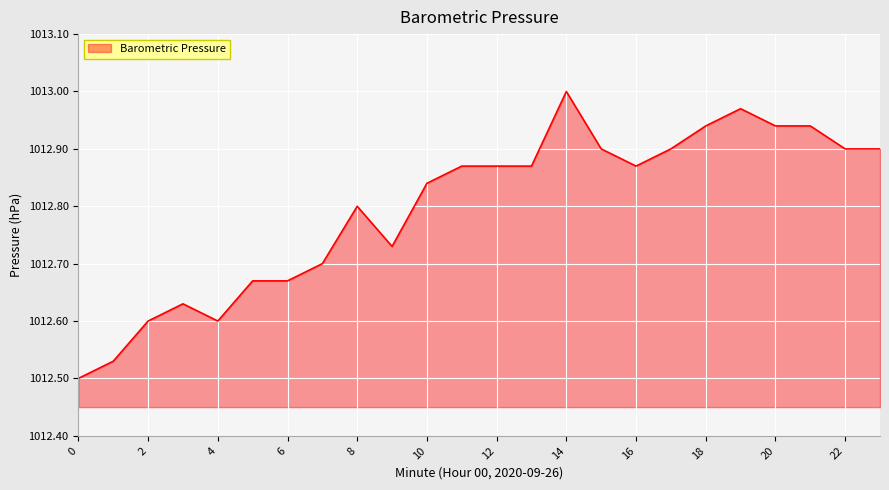

Reading left to right, what are all the values shown in this chart?

1012.5	1012.5	1012.6	1012.6	1012.6	1012.7	1012.7	1012.7	1012.8	1012.7	1012.8	1012.9	1012.9	1012.9	1013.0	1012.9	1012.9	1012.9	1012.9	1013.0	1012.9	1012.9	1012.9	1012.9